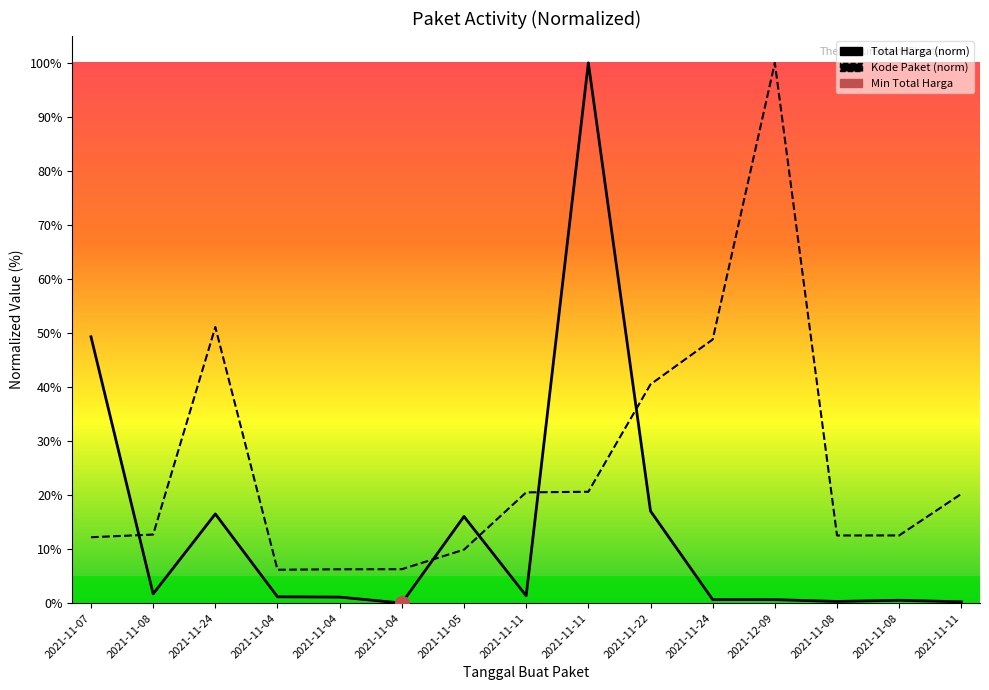

What is the maximum value shown in the chart?

100.0